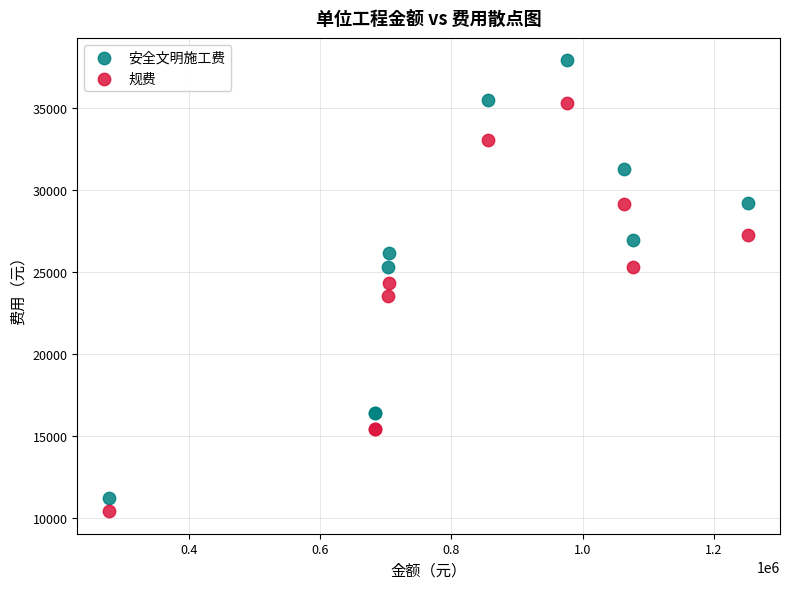

Which series reaches the maximum Y coordinate?

安全文明施工费